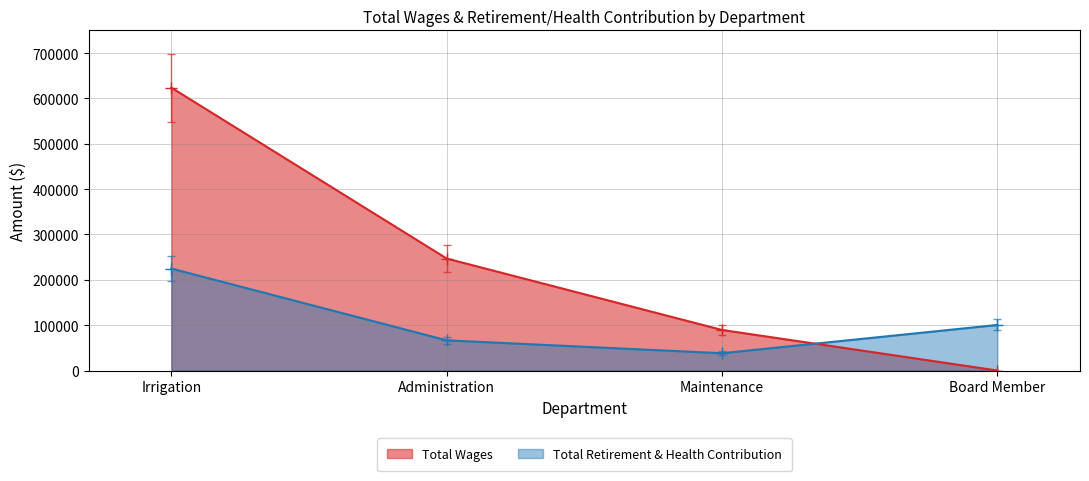

List the labels in order of Total Retirement & Health Contribution value, largest first.

Irrigation, Board Member, Administration, Maintenance